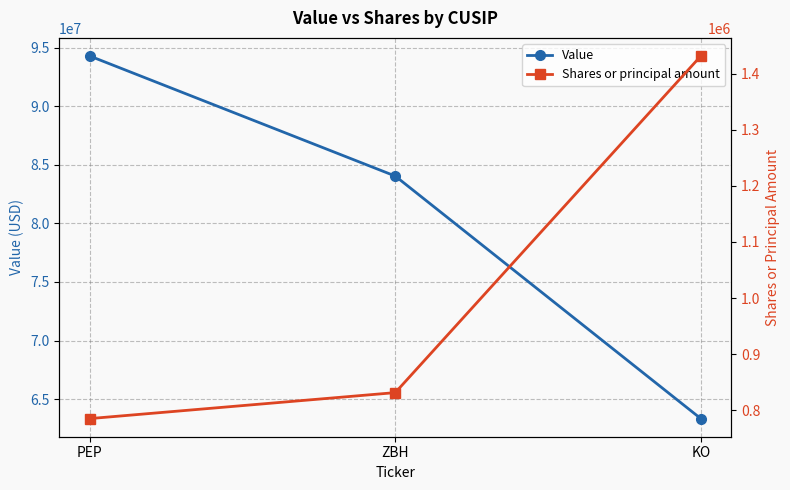

Does the chart have visible grid lines?

Yes